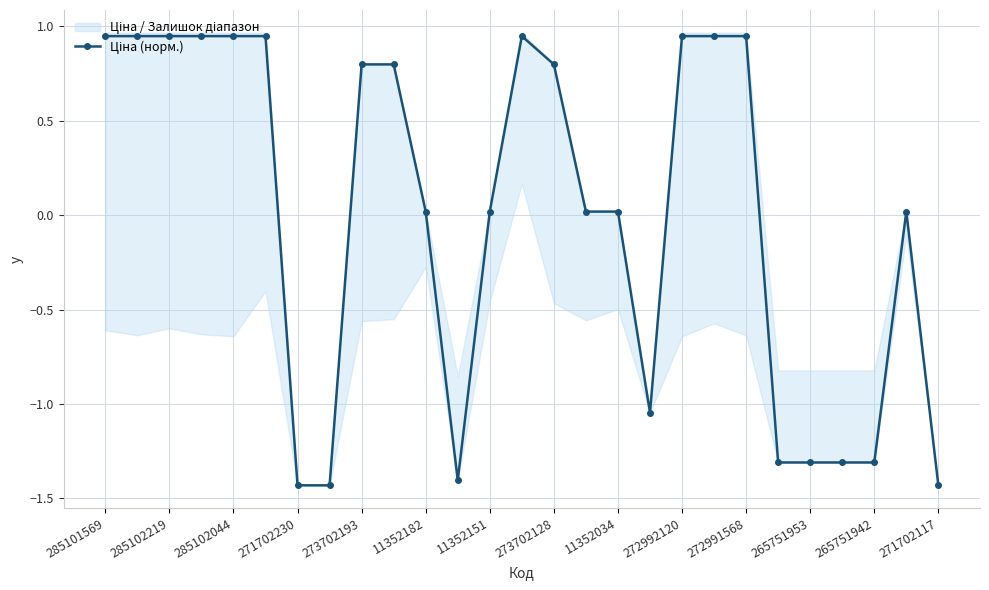

What is the maximum value shown in the chart?

0.9